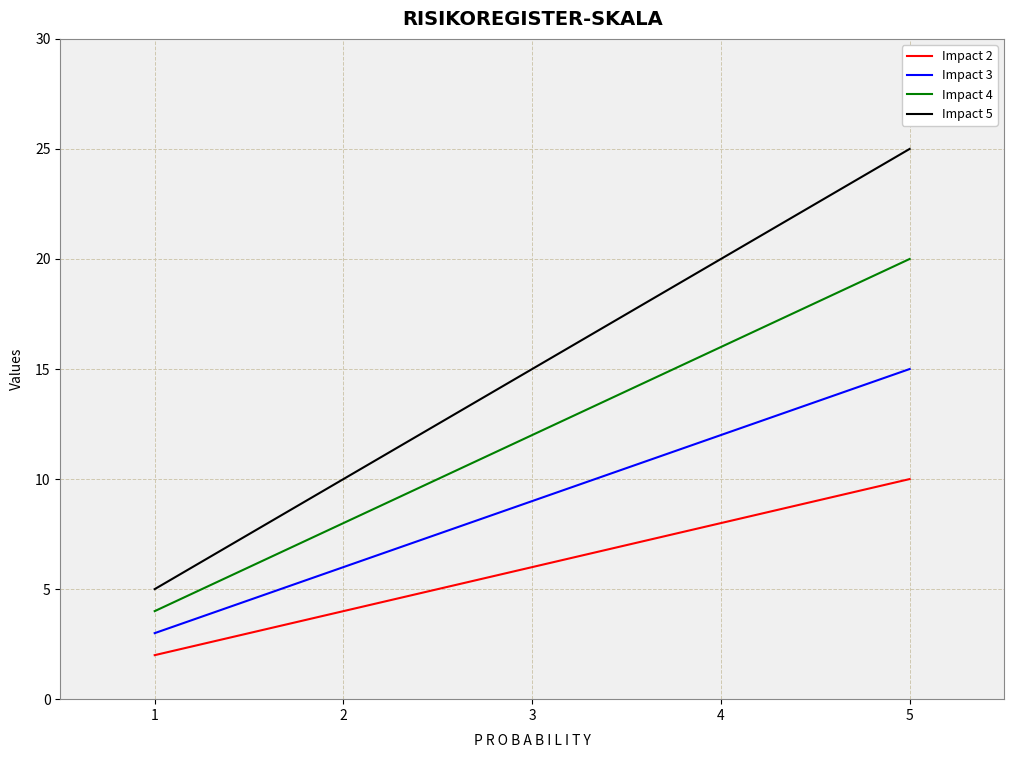

What is the difference between the second highest and second lowest values in the Impact 5 series?

10